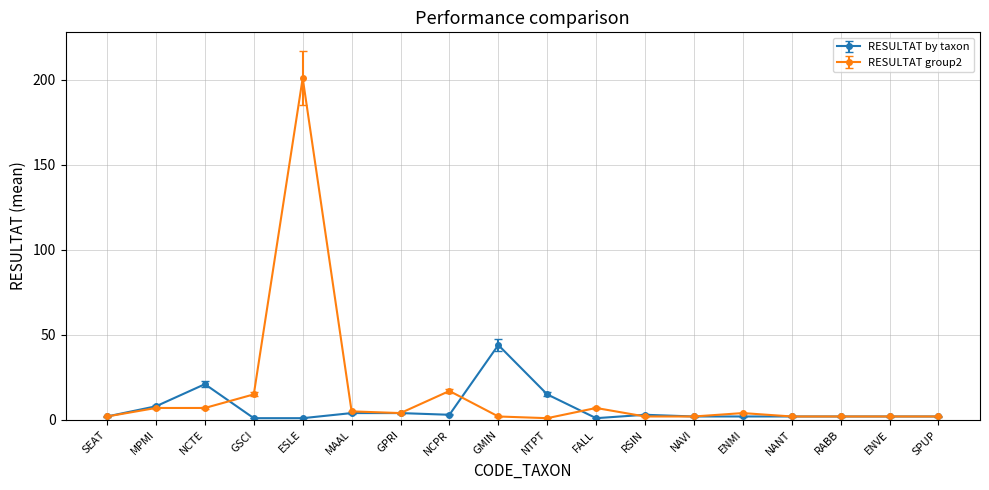

Which series has the largest total across all categories?

RESULTAT group2